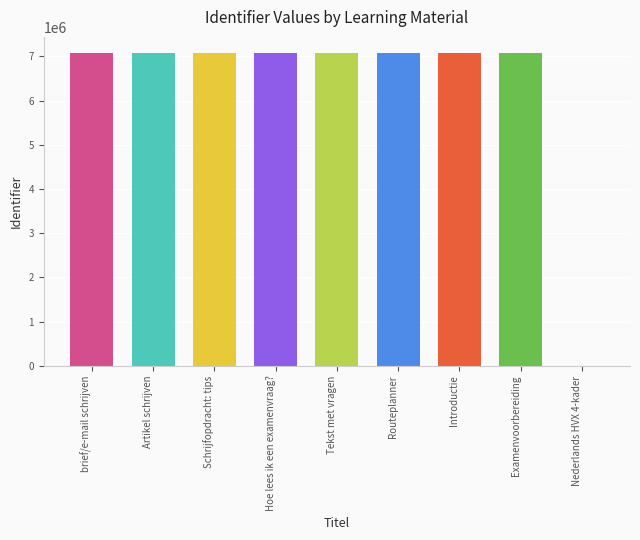

How many bars are there in total?

9